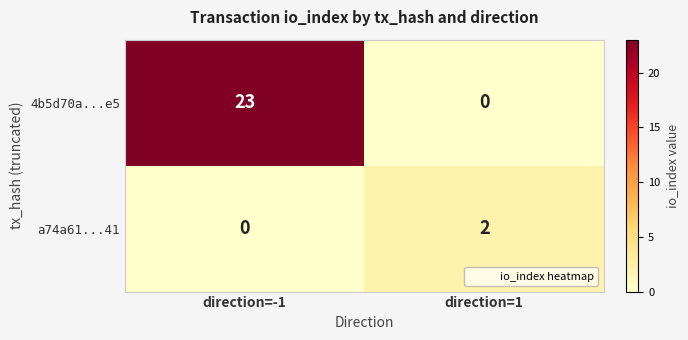

What is the difference between the maximum and minimum values in the 4b5d70a...e5 series?

23